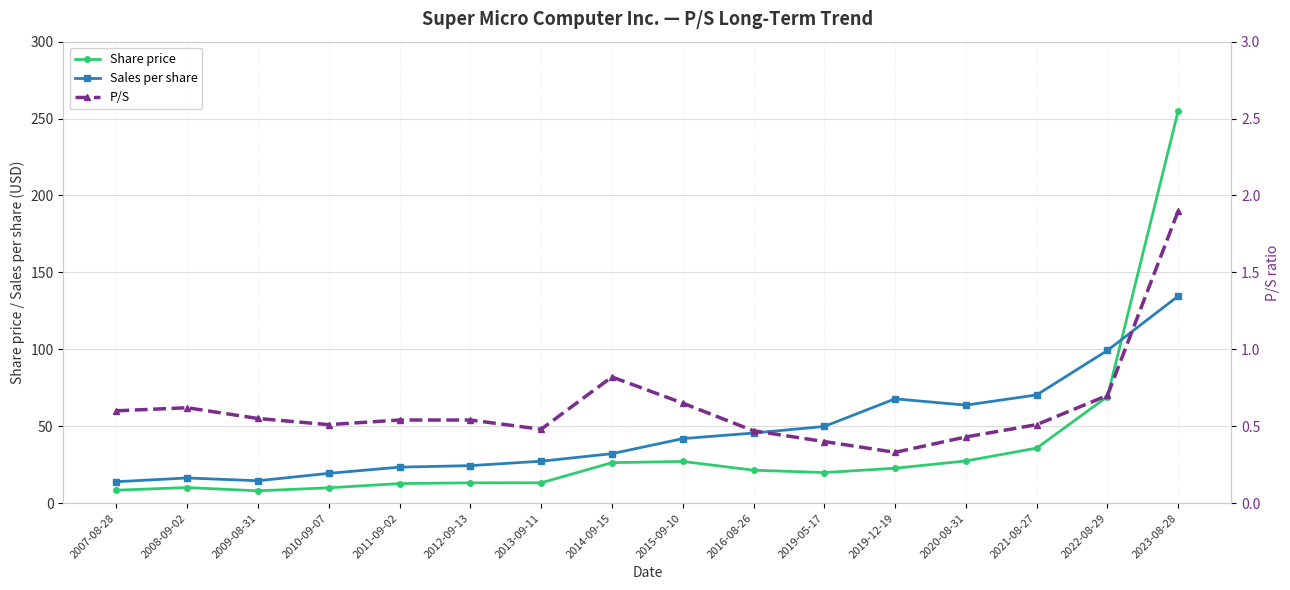

The P/S series shows 0.5 at 2012-09-13. True or false?

True